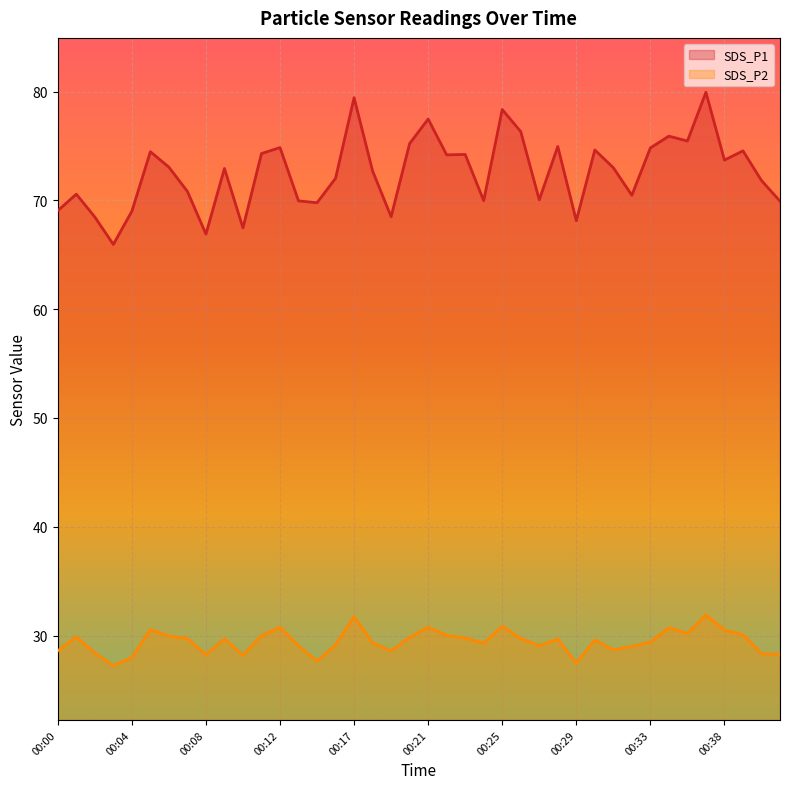

True or false: SDS_P1 and SDS_P2 cross at least once.

False